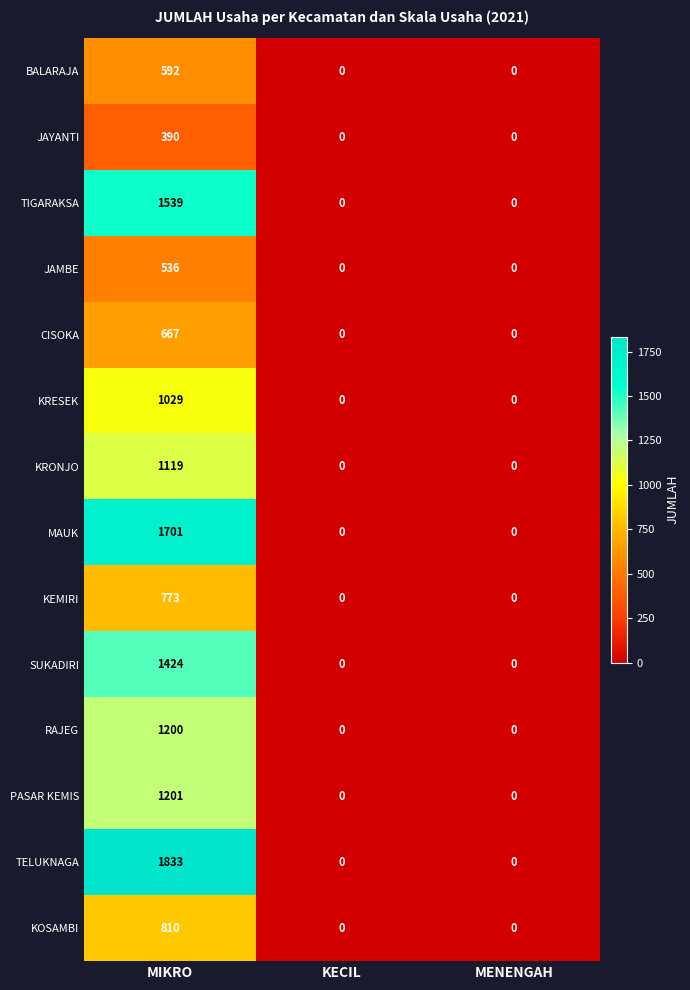

Which series has the largest total across all categories?

TELUKNAGA